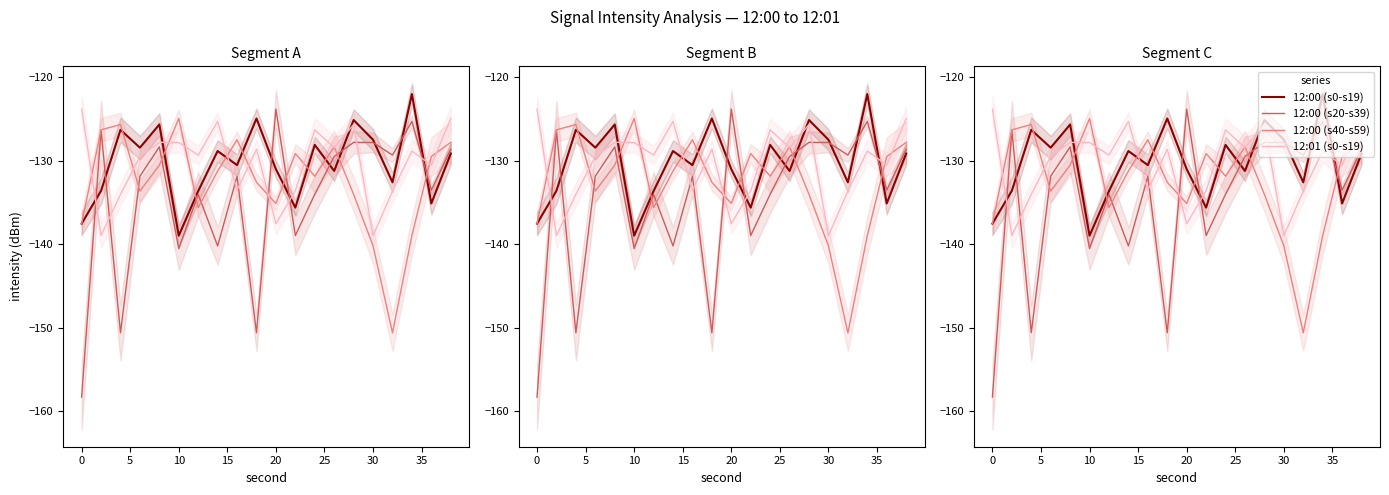

In 12:00 (s40-s59), how many points are lower than both neighbors (excluding endpoints)?

5